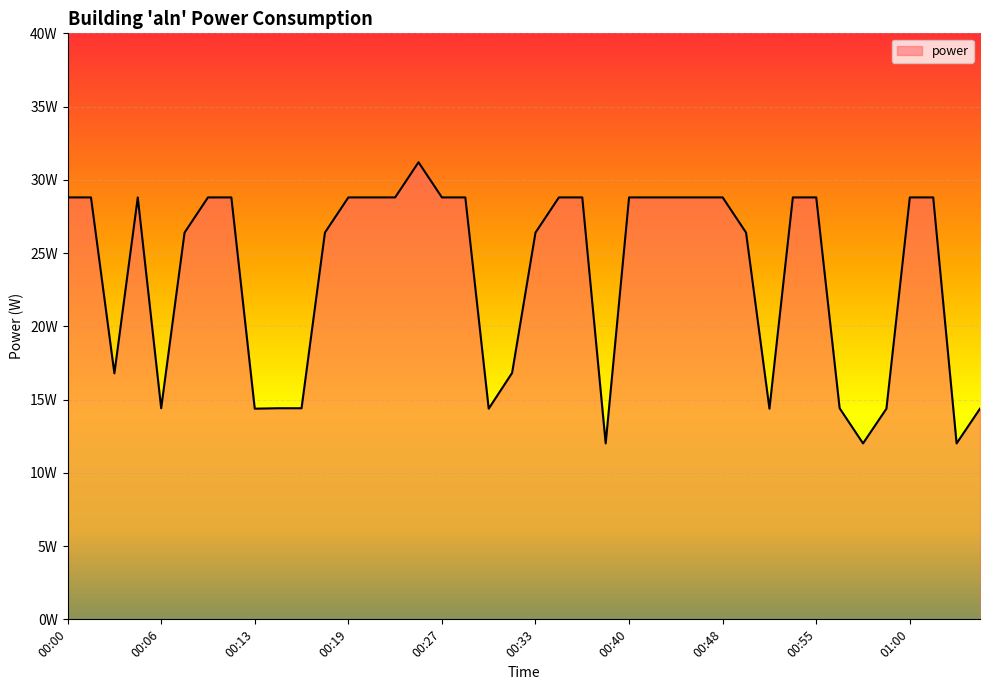

Reading right to left, transcribe all the data shown in this chart.

01:04=14.4	01:03=12.0	01:02=28.8	01:00=28.8	00:58=14.4	00:57=12.0	00:56=14.4	00:55=28.8	00:53=28.8	00:51=14.4	00:50=26.4	00:48=28.8	00:46=28.8	00:44=28.8	00:42=28.8	00:40=28.8	00:38=12.0	00:37=28.8	00:35=28.8	00:33=26.4	00:31=16.8	00:30=14.4	00:29=28.8	00:27=28.8	00:25=31.2	00:23=28.8	00:21=28.8	00:19=28.8	00:17=26.4	00:15=14.4	00:14=14.4	00:13=14.4	00:12=28.8	00:10=28.8	00:08=26.4	00:06=14.4	00:05=28.8	00:03=16.8	00:02=28.8	00:00=28.8